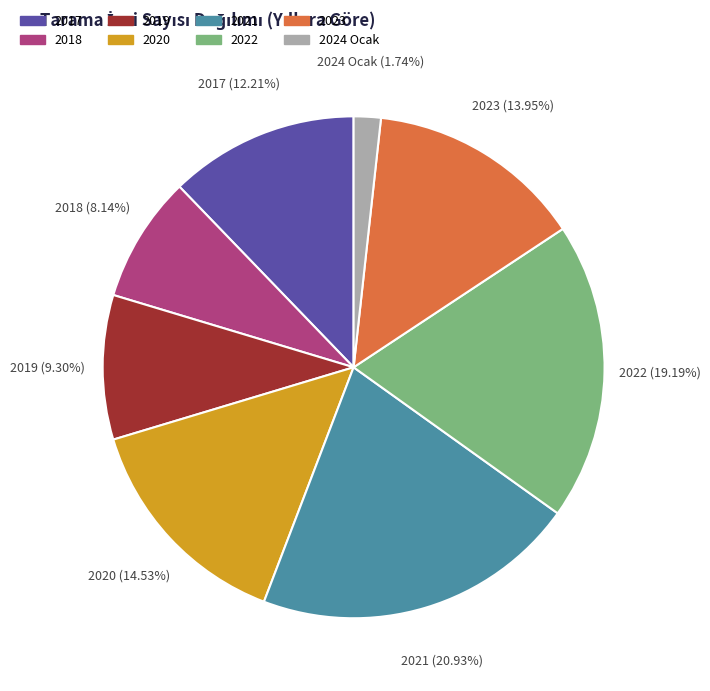

Which slice is the smallest?

2024 Ocak